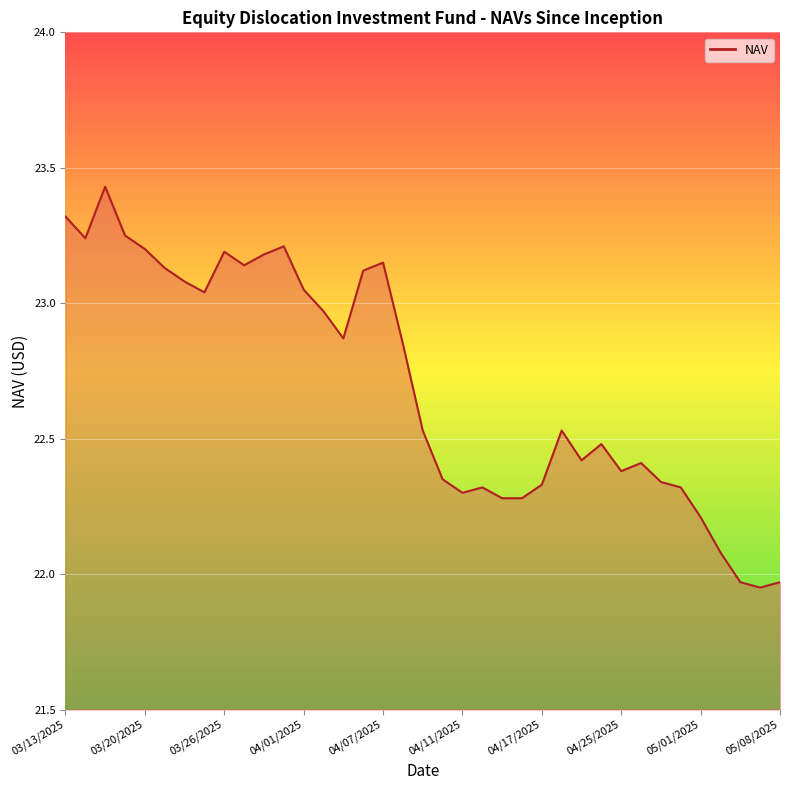

What is the difference between the maximum and minimum values?

1.5